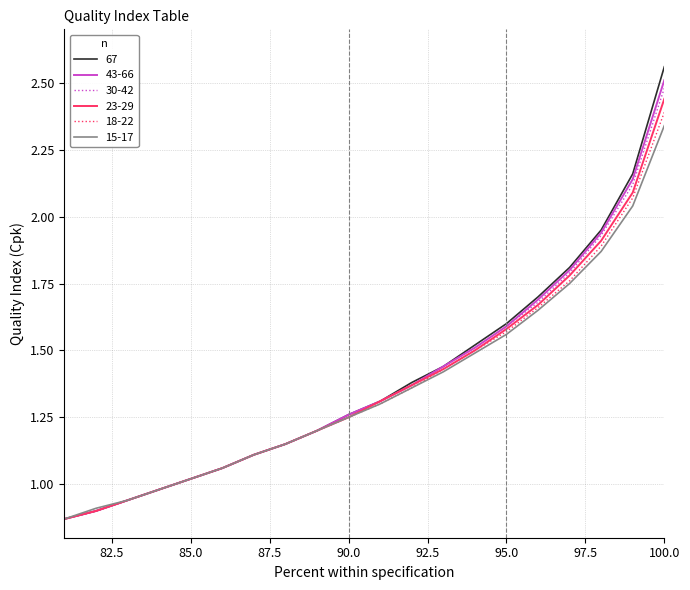

True or false: 67 and 43-66 cross at least once.

False